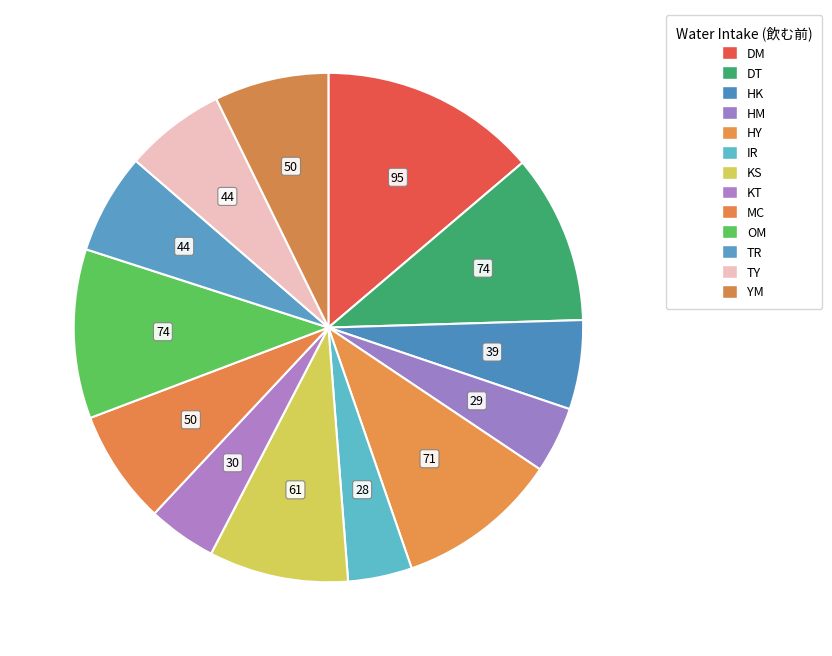

How many segments does this pie chart have?

13